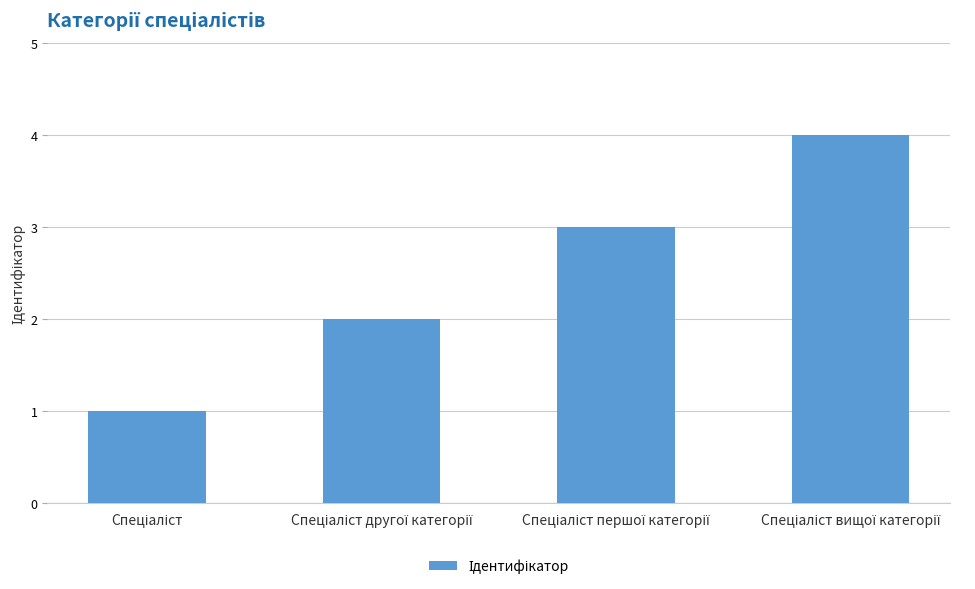

What is the sum of all values?

10